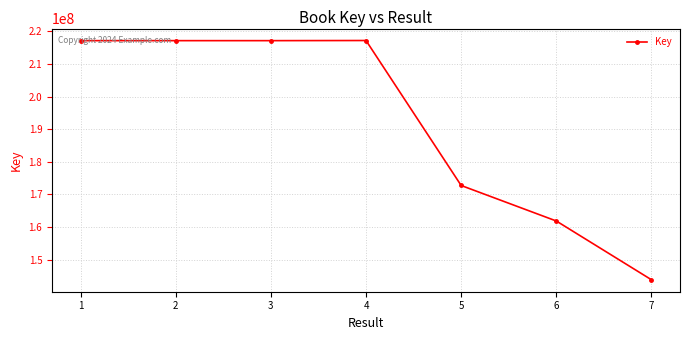

What is the value of the 3rd point from the left?

217173026